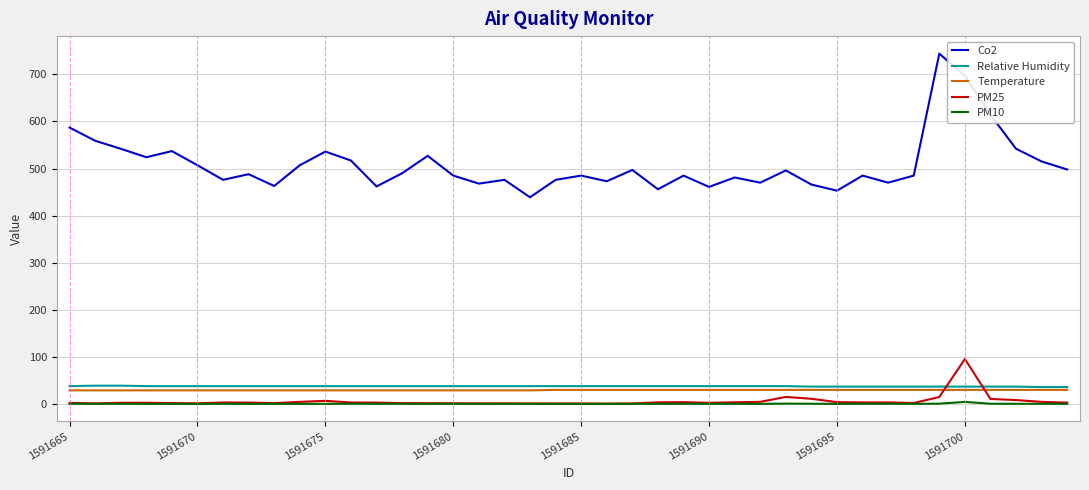

What is the difference between the second highest and minimum values in the Relative Humidity series?

3.0